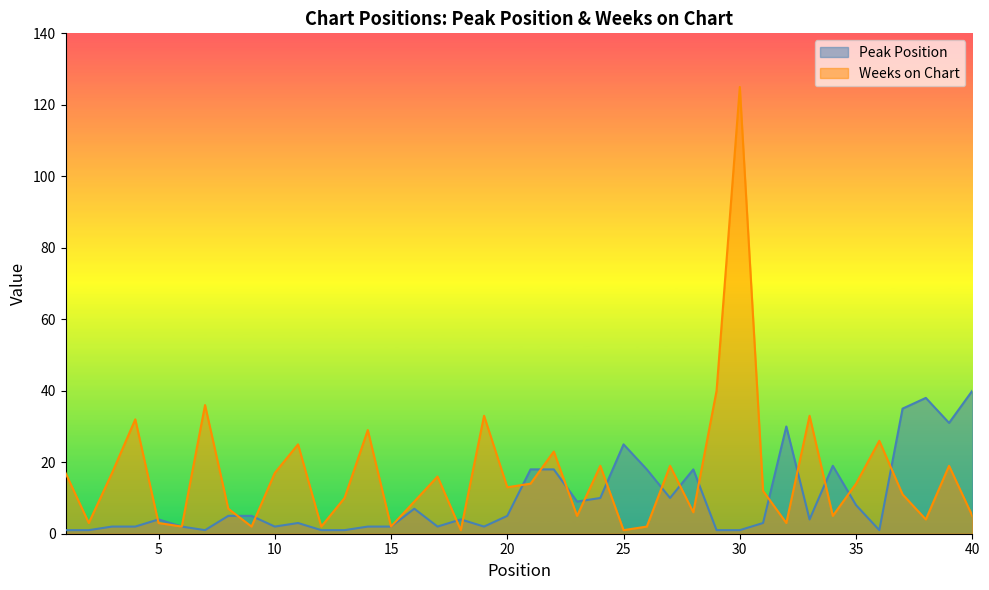

Which category has the highest value across all series?

30